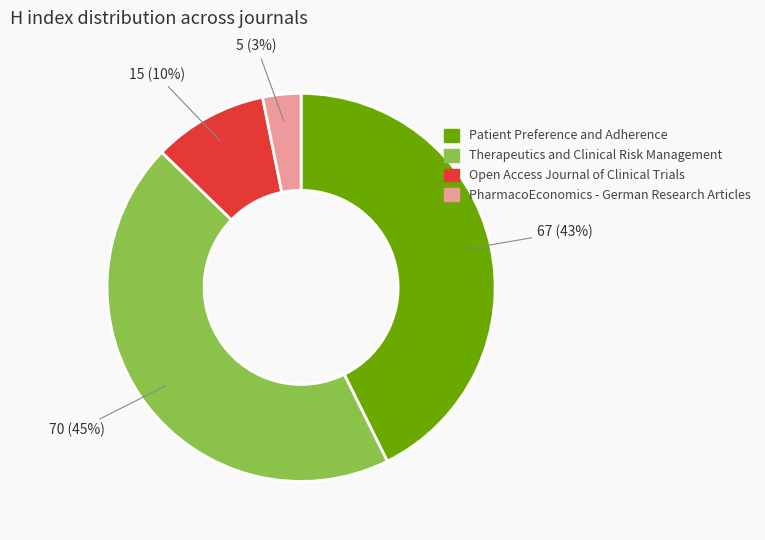

To the nearest percent, what portion does PharmacoEconomics - German Research Articles represent?

3%